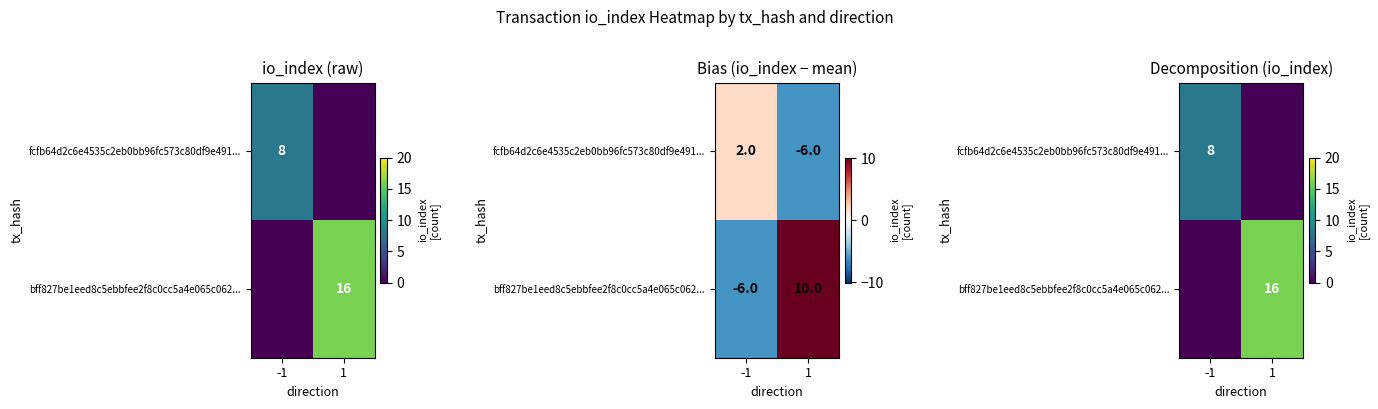

Where is bff827be1eed8c5ebbfee2f8c0cc5a4e065c062... nearest to the value 8?

-1